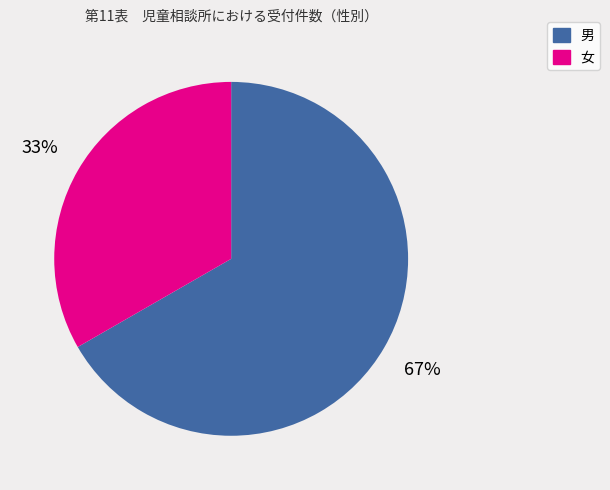

To the nearest percent, what portion does 男 represent?

67%